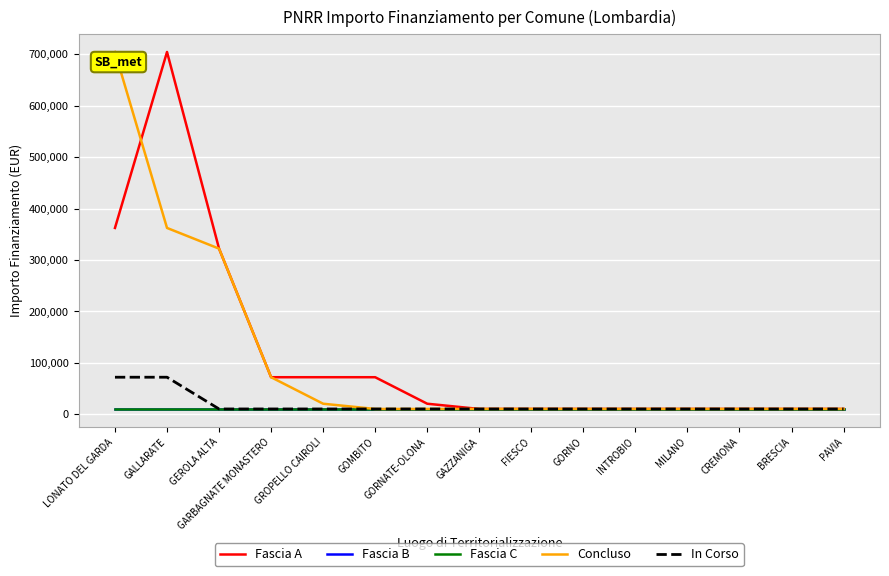

Does the chart have visible grid lines?

Yes